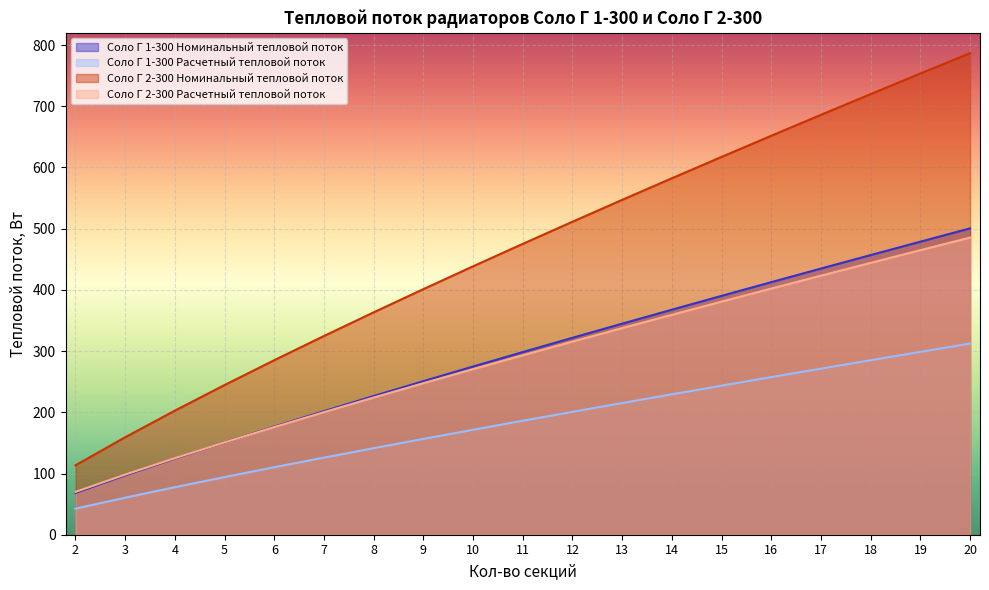

Is it true that Соло Г 1-300 Расчетный тепловой поток equals 98.1 at 6?

False